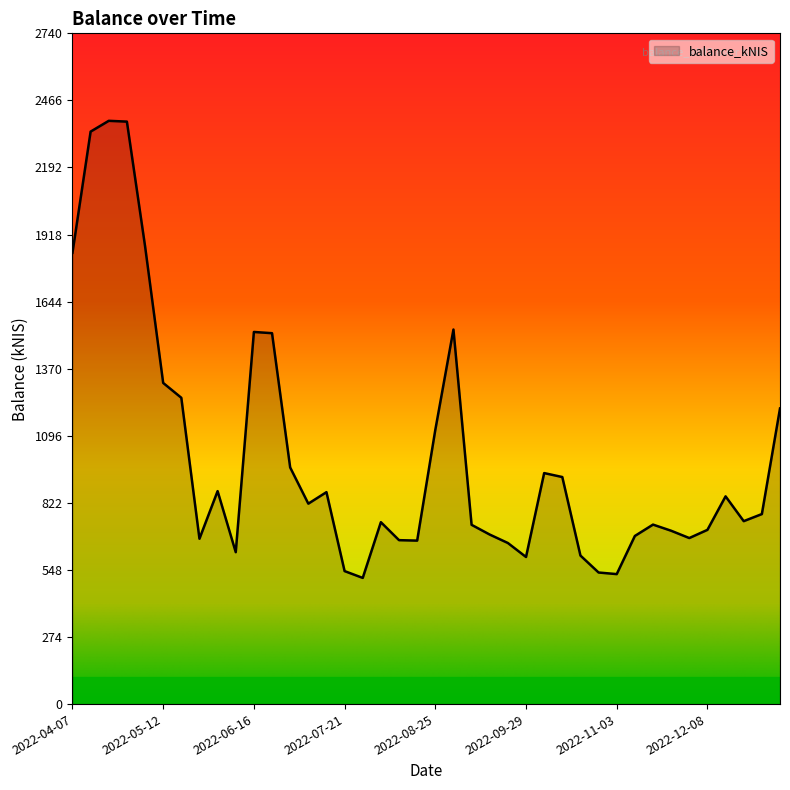

What is the difference between the second highest and minimum values?

1864.3